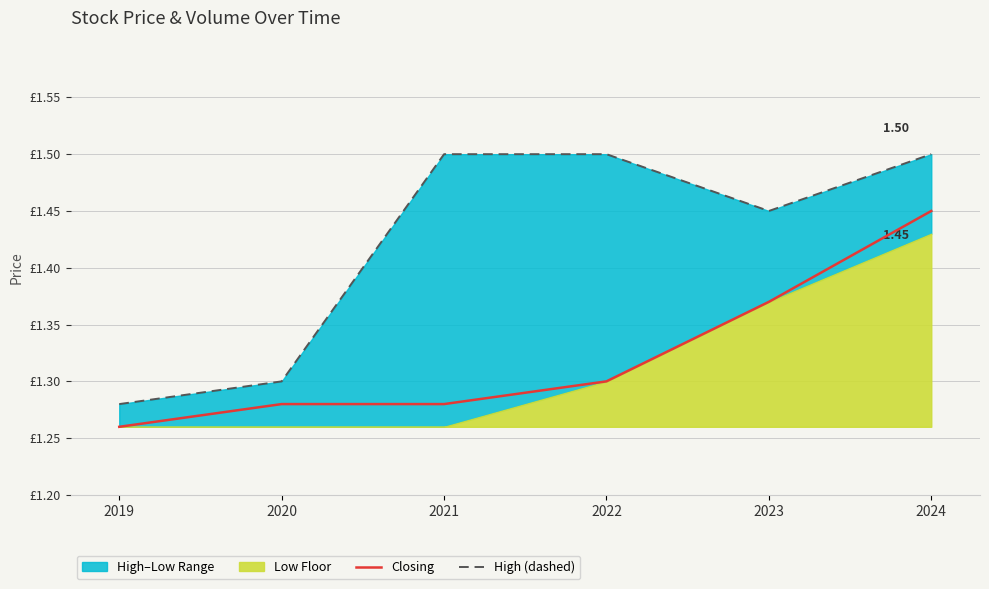

Does the chart display data point markers on the line(s)?

No